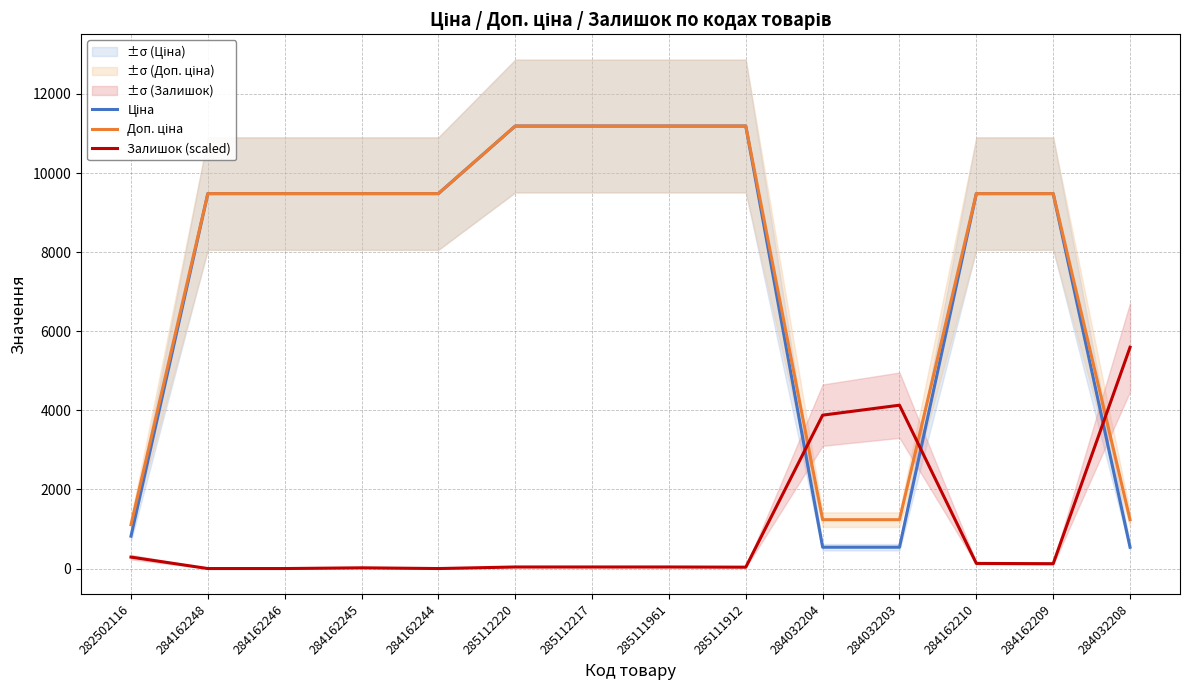

Reading left to right, list all the values displayed in this chart.

Ціна: 282502116=818.5	284162248=9480.1	284162246=9480.1	284162245=9480.1	284162244=9480.1	285112220=11188.2	285112217=11188.2	285111961=11188.2	285111912=11188.2	284032204=539.0	284032203=539.0	284162210=9480.1	284162209=9480.1	284032208=539.0
Доп. ціна: 282502116=1109.2	284162248=9480.1	284162246=9480.1	284162245=9480.1	284162244=9480.1	285112220=11188.2	285112217=11188.2	285111961=11188.2	285111912=11188.2	284032204=1235.4	284032203=1235.4	284162210=9480.1	284162209=9480.1	284032208=1235.4
Залишок (scaled): 282502116=289.1	284162248=0.0	284162246=0.0	284162245=18.5	284162244=0.0	285112220=39.3	285112217=39.3	285111961=39.3	285111912=34.7	284032204=3878.2	284032203=4130.2	284162210=129.5	284162209=122.6	284032208=5594.1